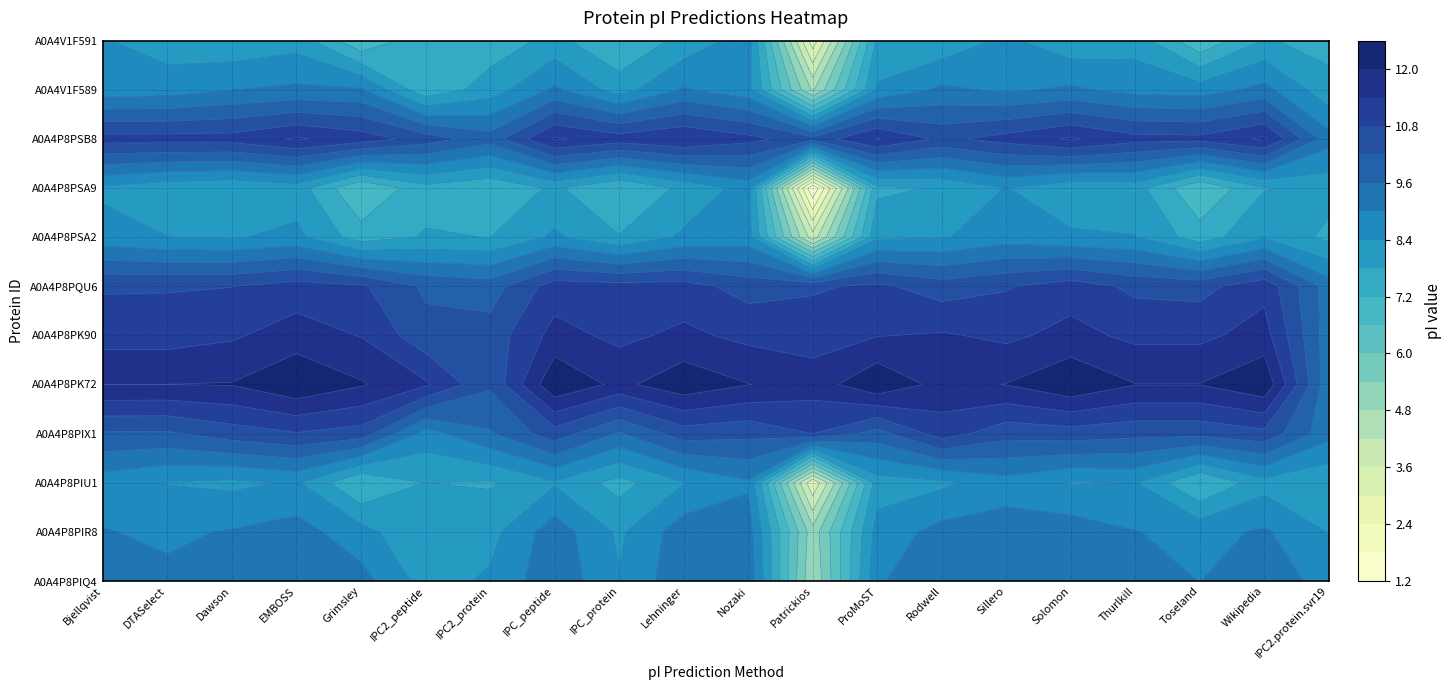

What is the sum of all A0A4P8PIR8 values?

173.9